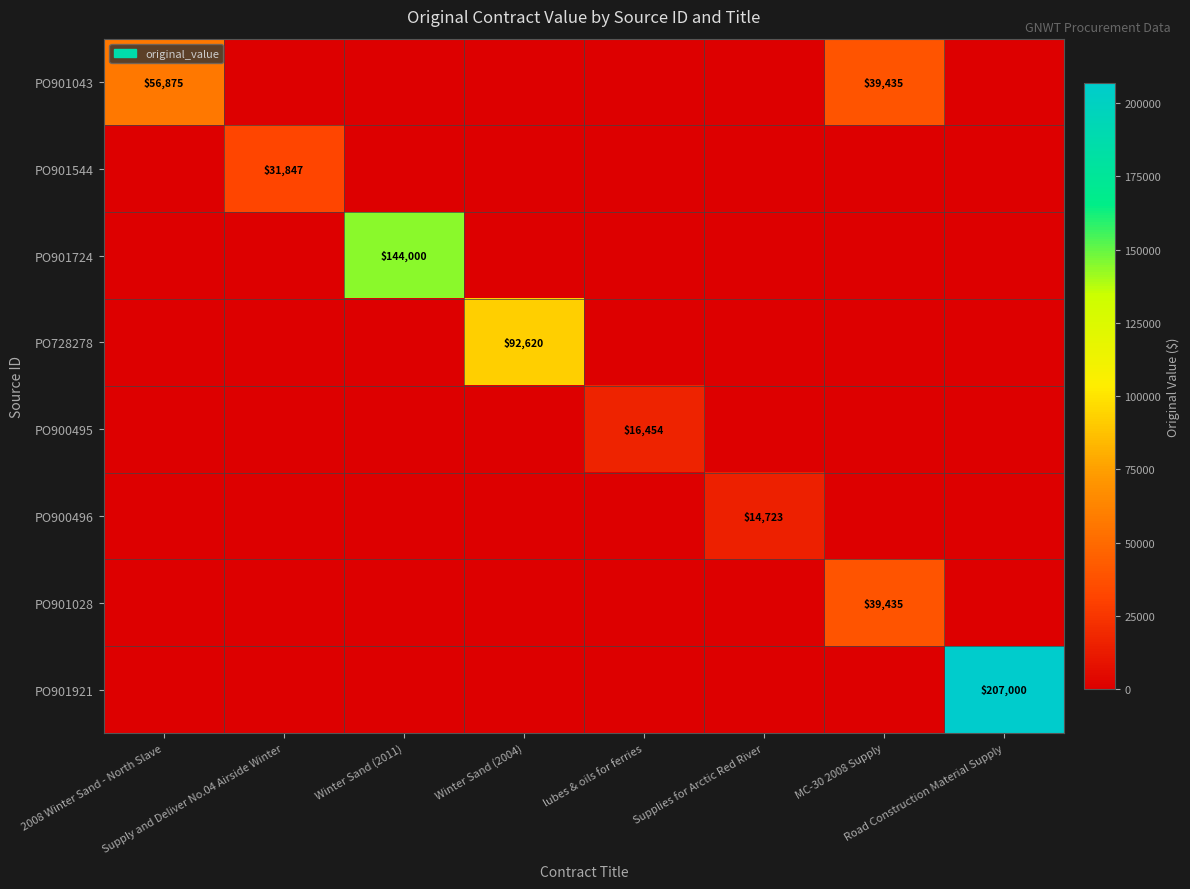

How many categories are shown in the chart?

8